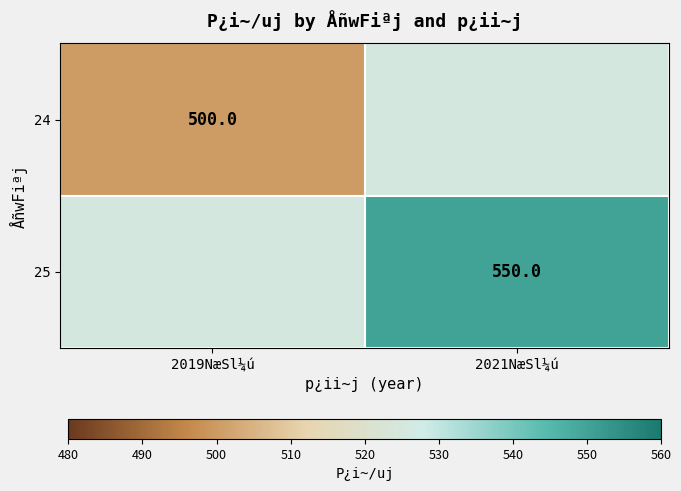

Is it true that 24 equals 147 at 2019NæSl¼ú?

False